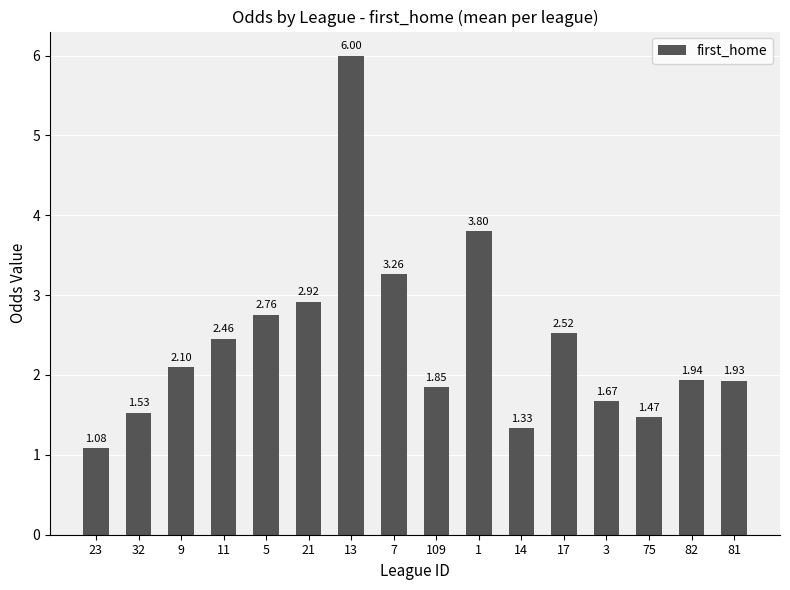

What is the change in value from 21 to 14?

-1.6